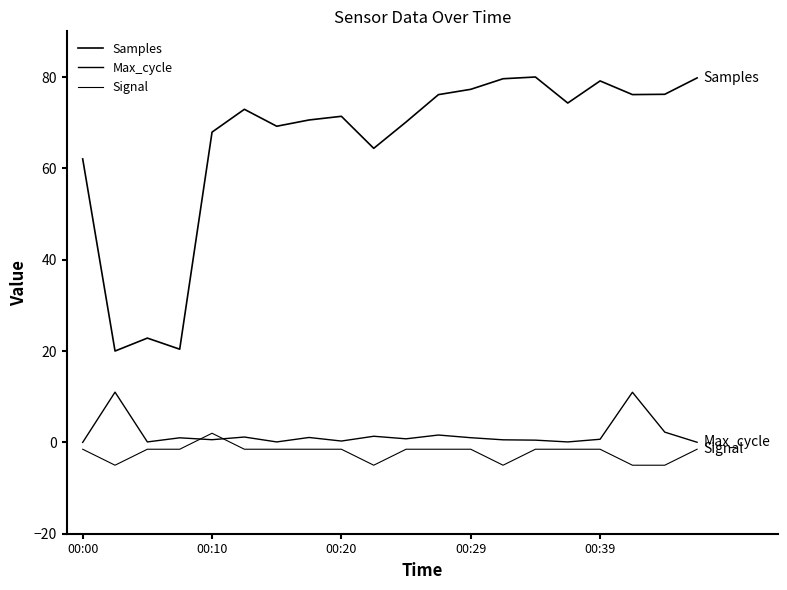

How many lines are shown in the chart?

3